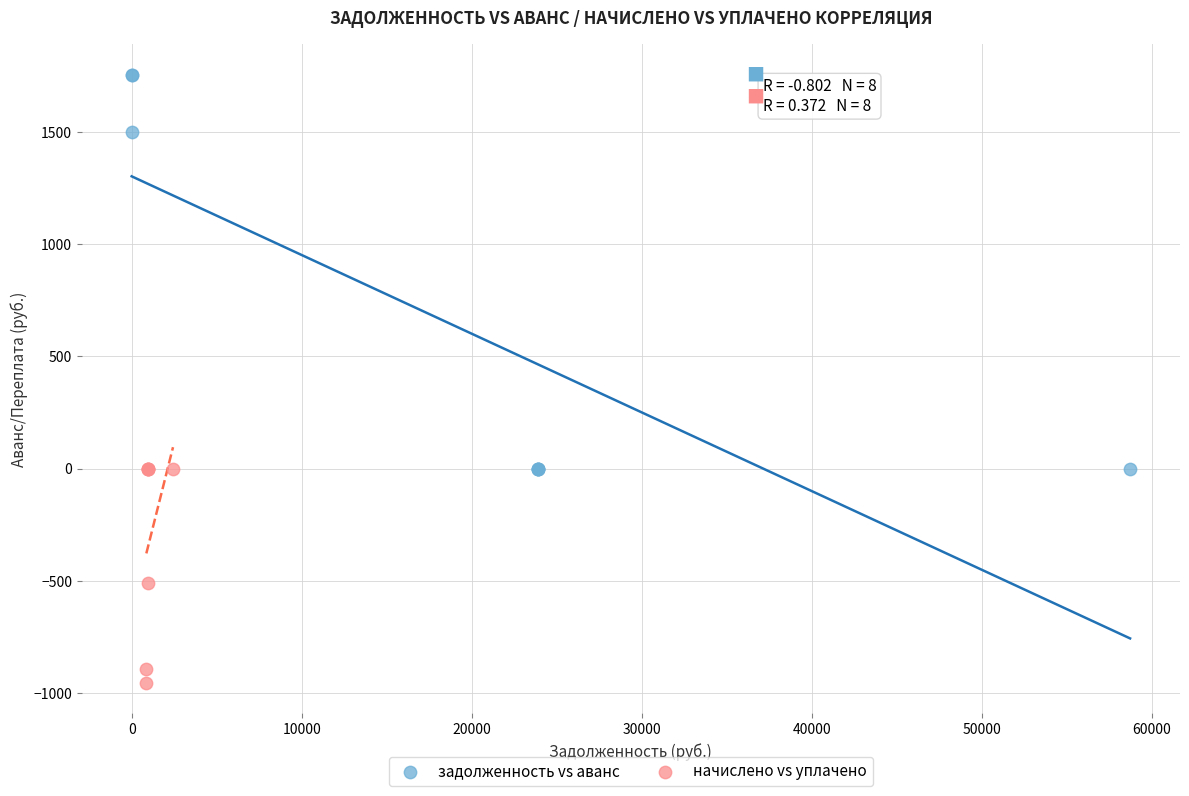

Which series reaches the maximum Y coordinate?

задолженность vs аванс